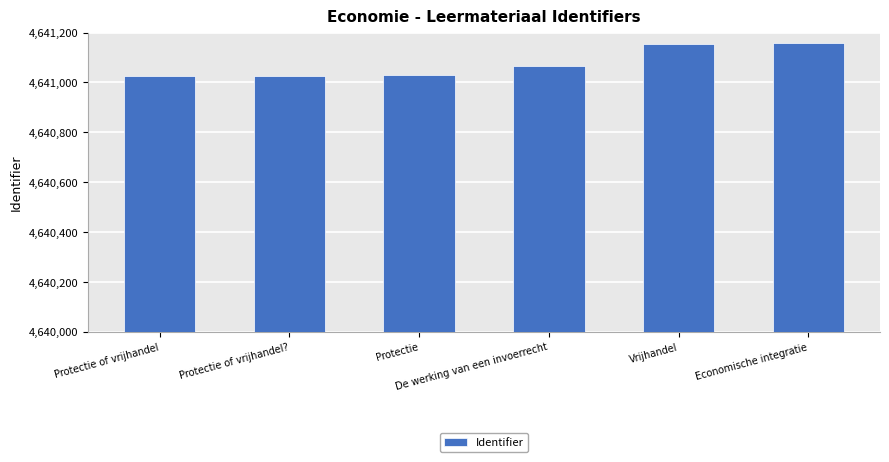

Is it true that the value at Protectie of vrijhandel is 6241915?

False